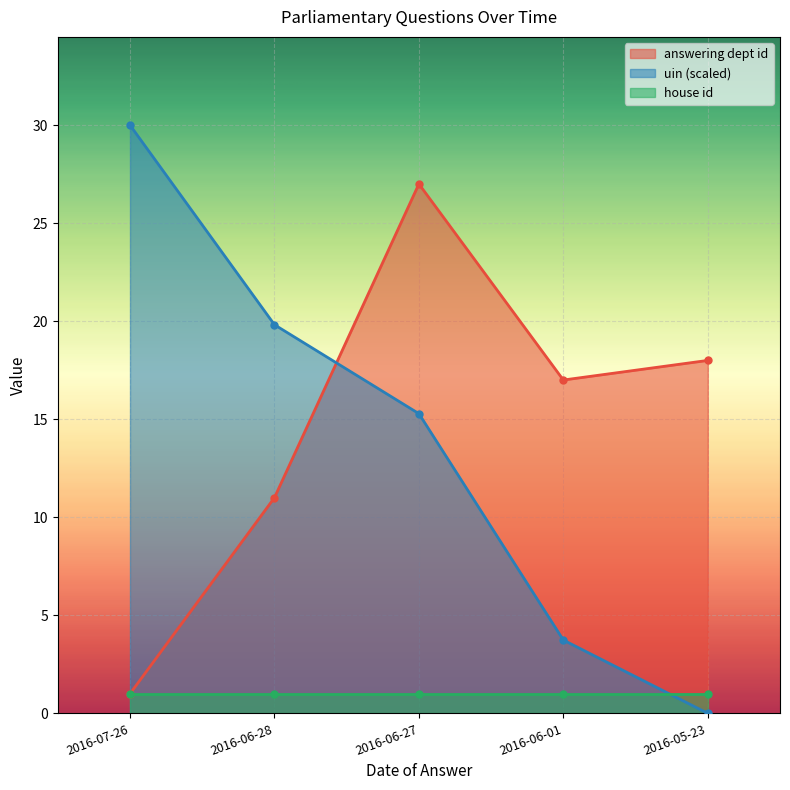

How many intersections are there between uin and answering dept id?

1